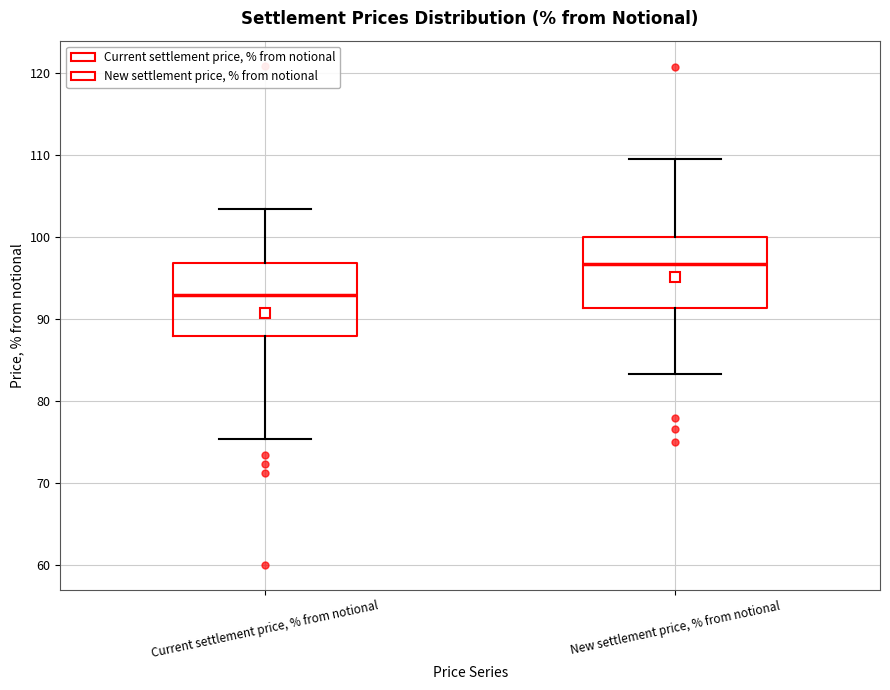

Where does the lower whisker of the box for New settlement price, % from notional end on the y-axis? The values are not printed on the chart, so give them approximately, as read against the axis.

83